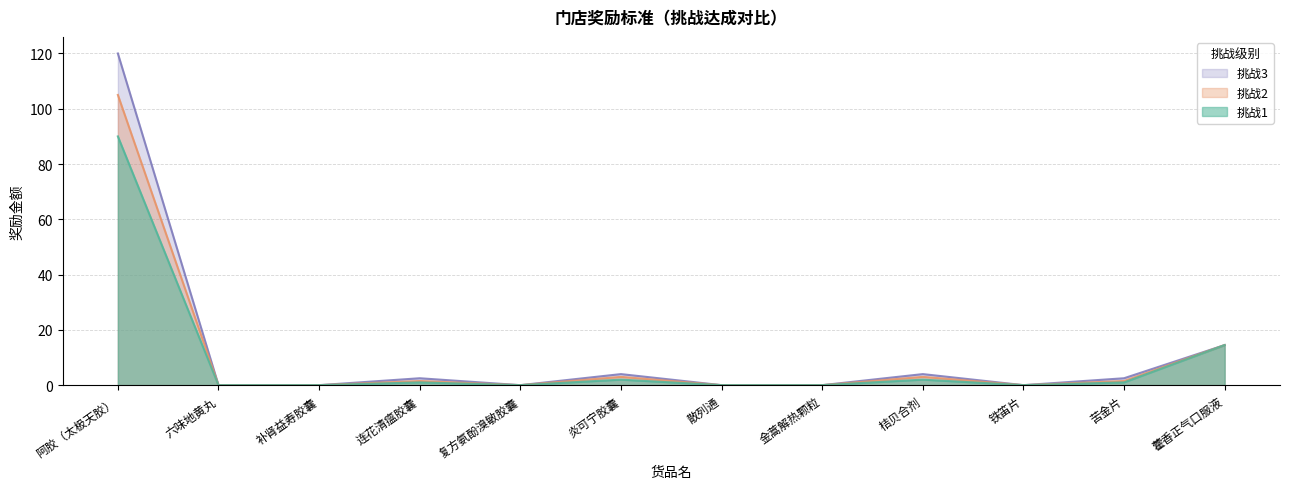

Reading right to left, list all the values displayed in this chart.

挑战1: 14.5	1.0	0.0	2.0	0.0	0.0	2.0	0.0	1.0	0.0	0.0	90.0
挑战2: 14.5	1.5	0.0	3.0	0.0	0.0	3.0	0.0	1.5	0.0	0.0	105.0
挑战3: 14.5	2.5	0.0	4.0	0.0	0.0	4.0	0.0	2.5	0.0	0.0	120.0